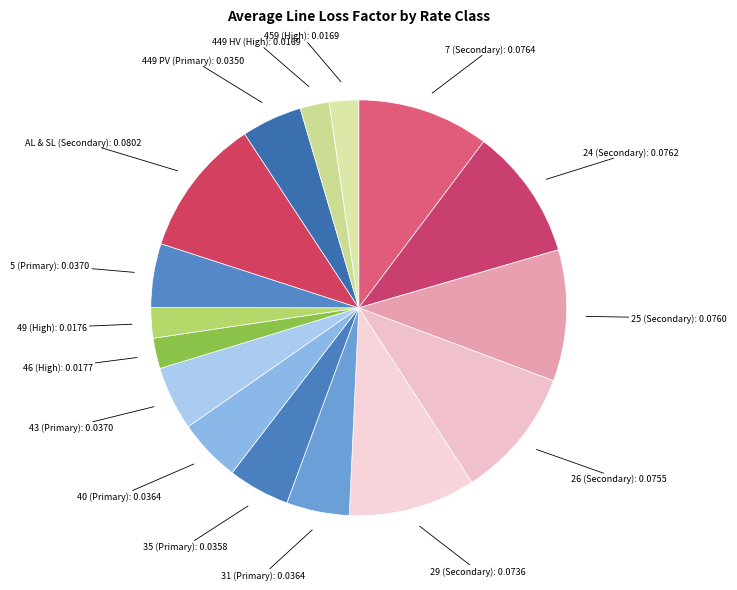

Between 43 (Primary) and 29 (Secondary), which is larger?

29 (Secondary)